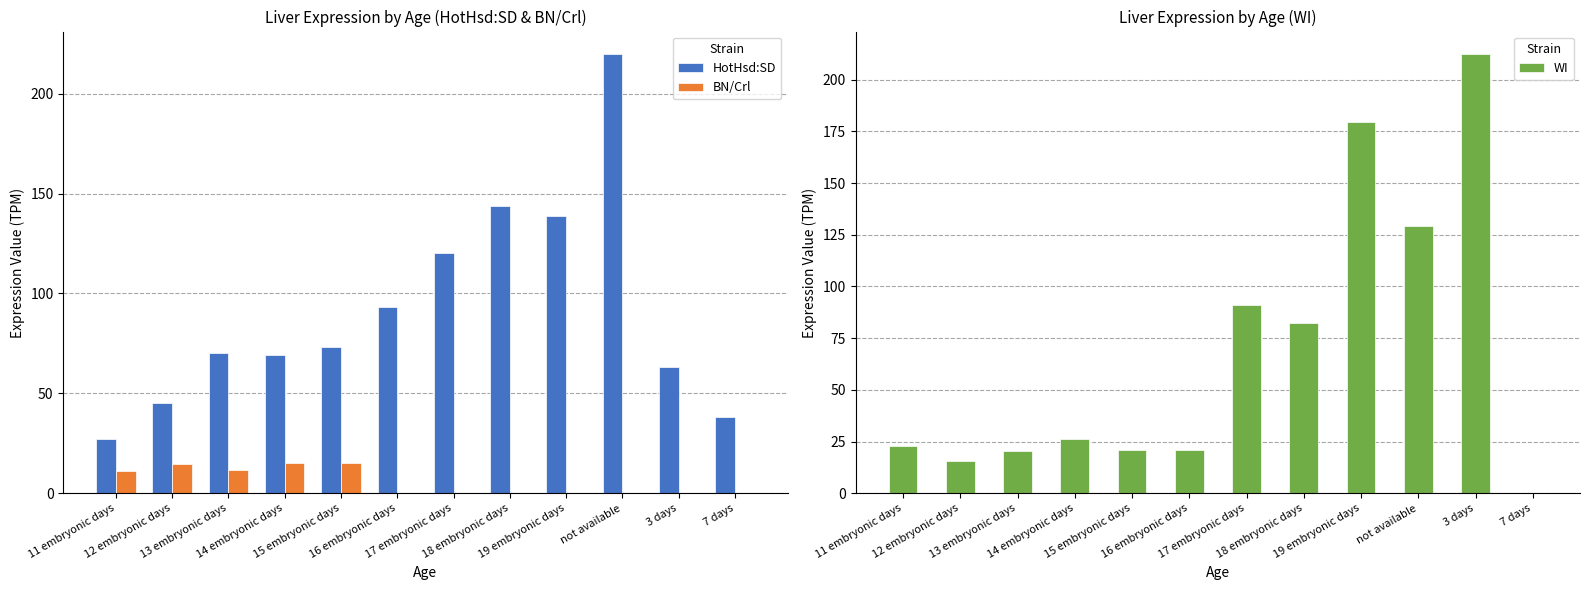

Which category has the highest value across all series?

not available